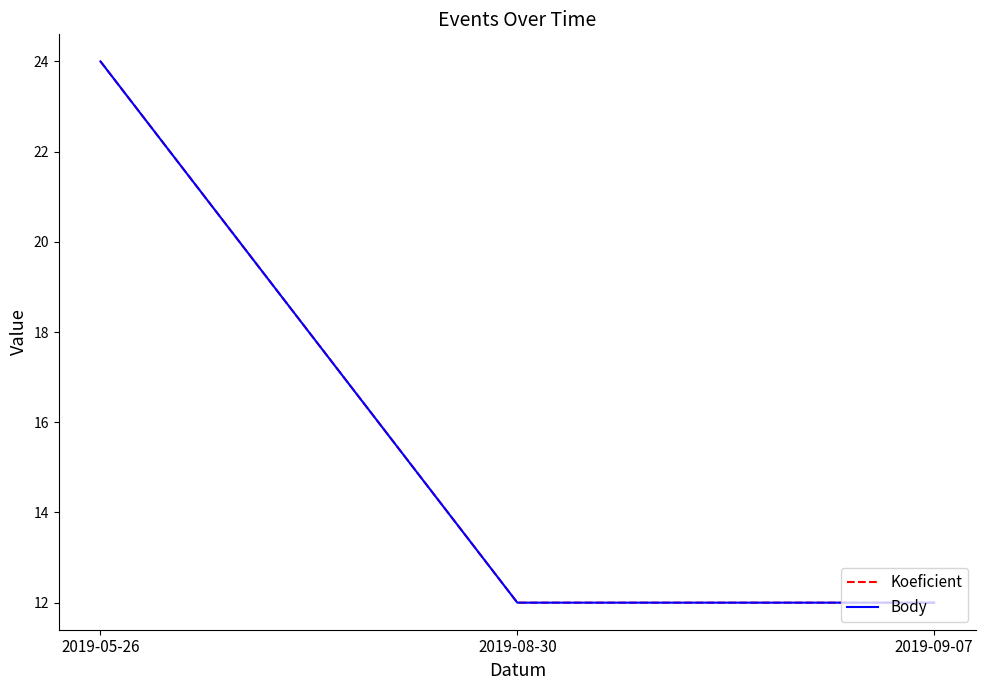

Is this an area chart (filled region under the line)?

No